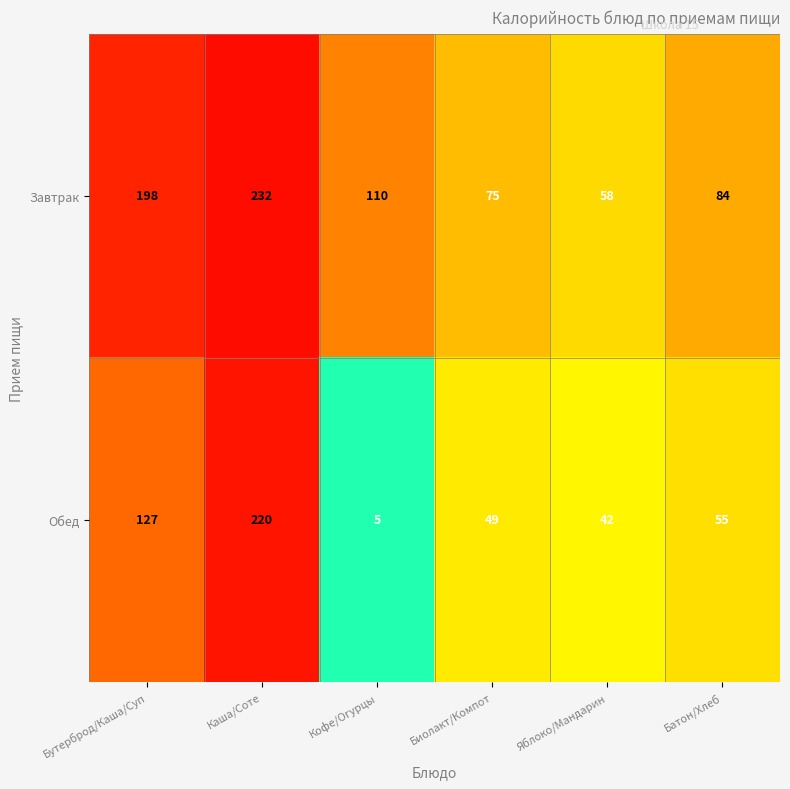

At which category is the sum across all series the highest?

Каша/Соте